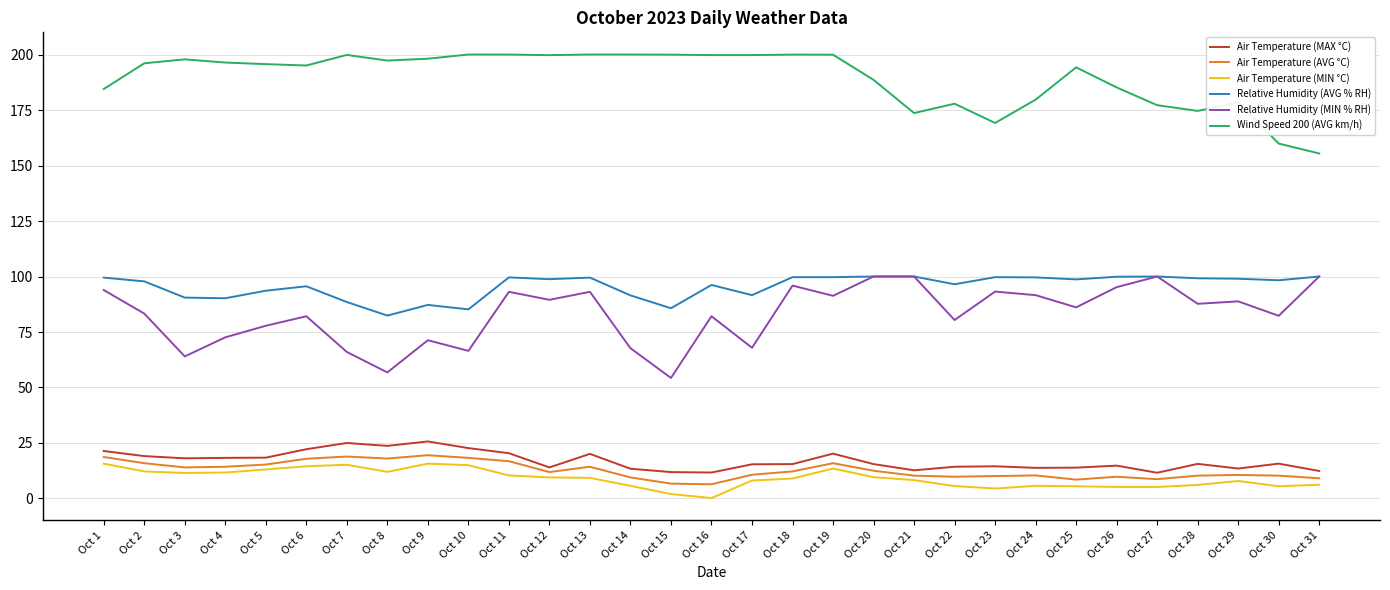

How many lines are shown in the chart?

6